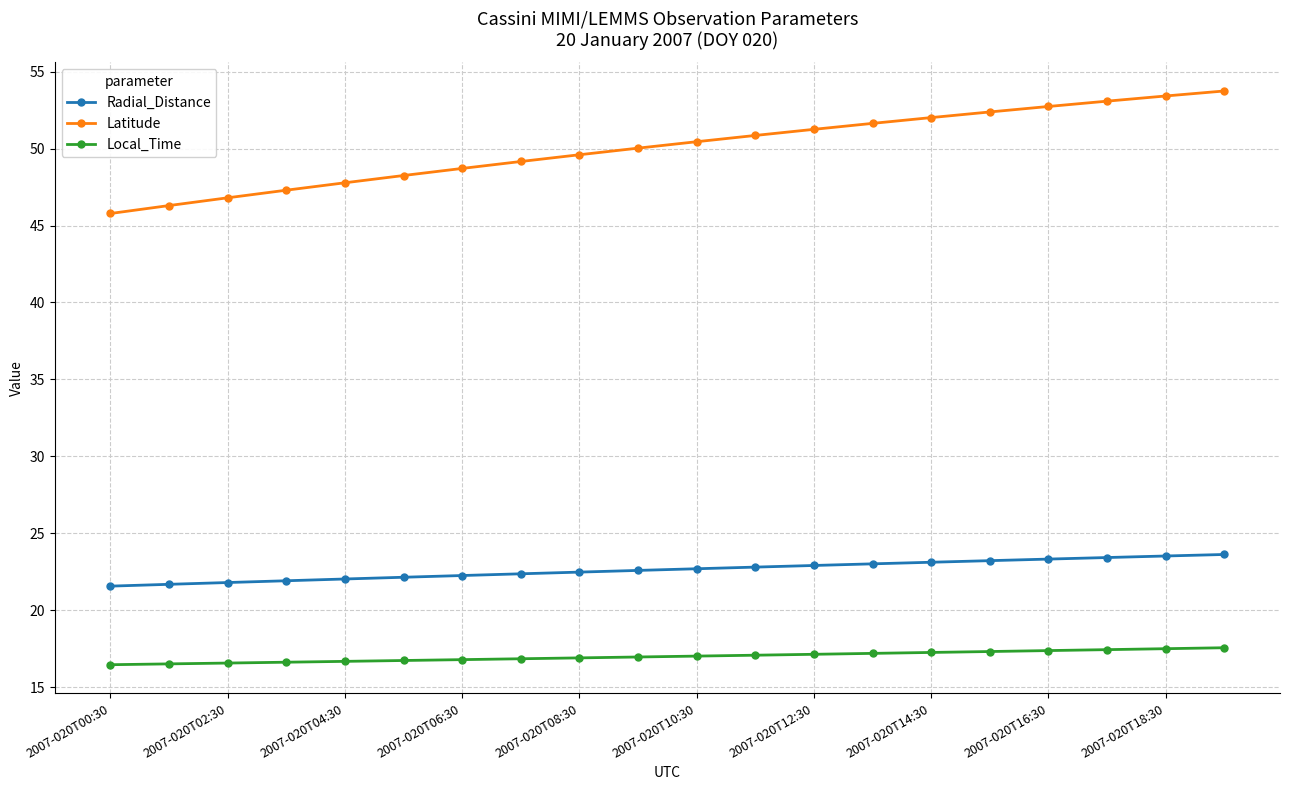

What is the difference between the second highest and minimum values in the Latitude series?

7.6